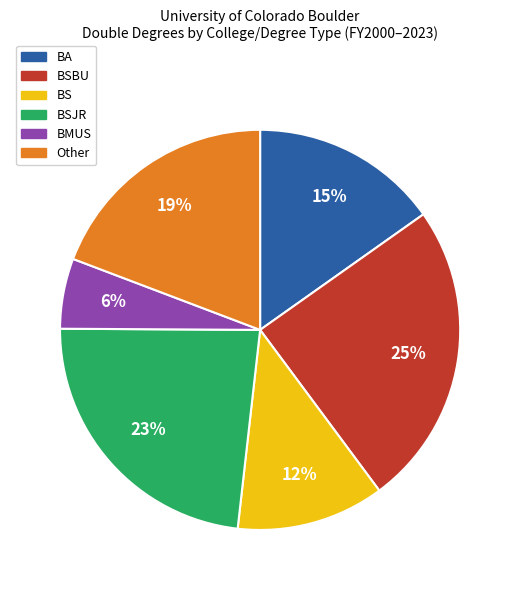

Is there any slice that represents more than half of the pie?

No